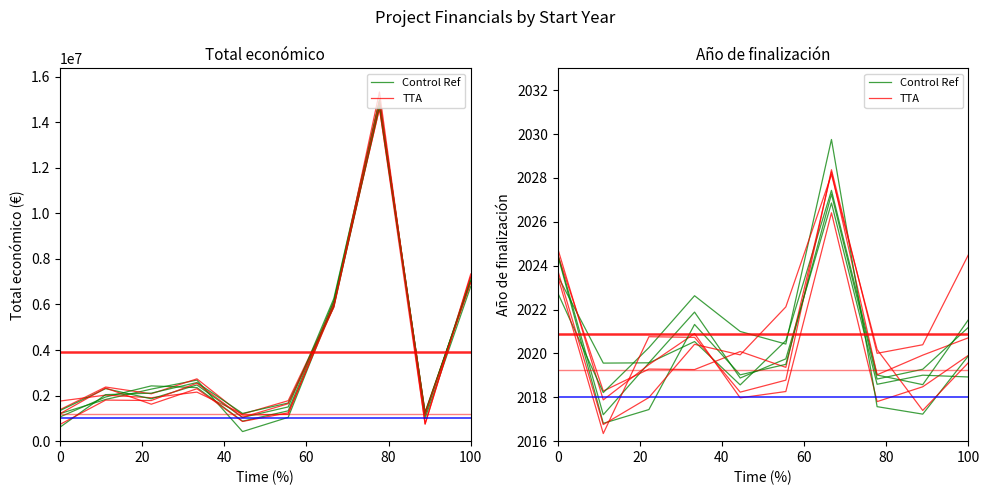

What is the difference between the maximum and minimum values in the Control Ref series?

10.2